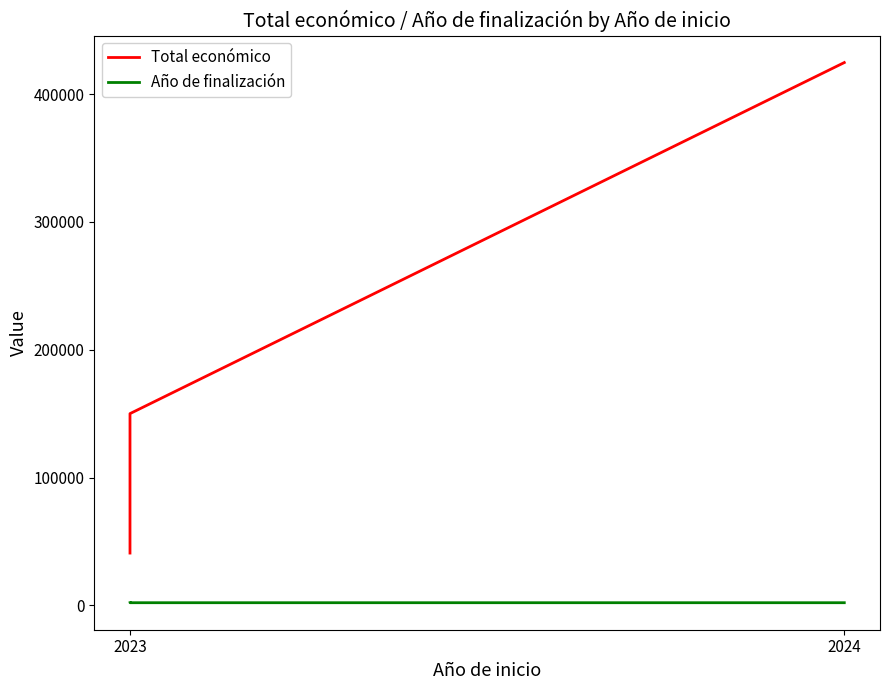

The Total económico series shows 152299 at 2024. True or false?

False